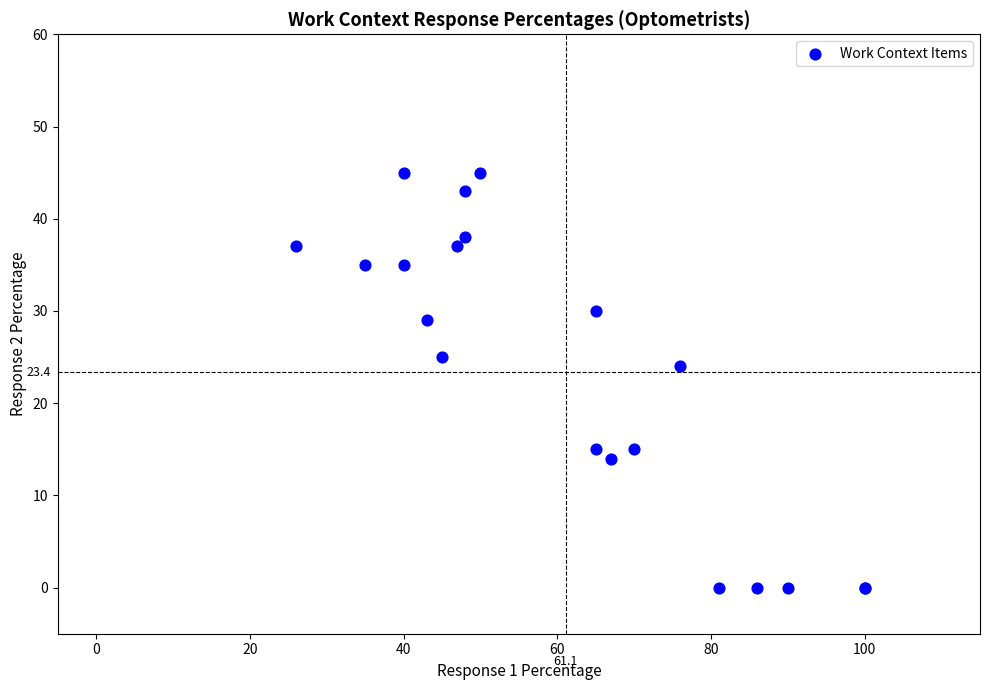

What Y value in the scatter plot is closest to 22?

24